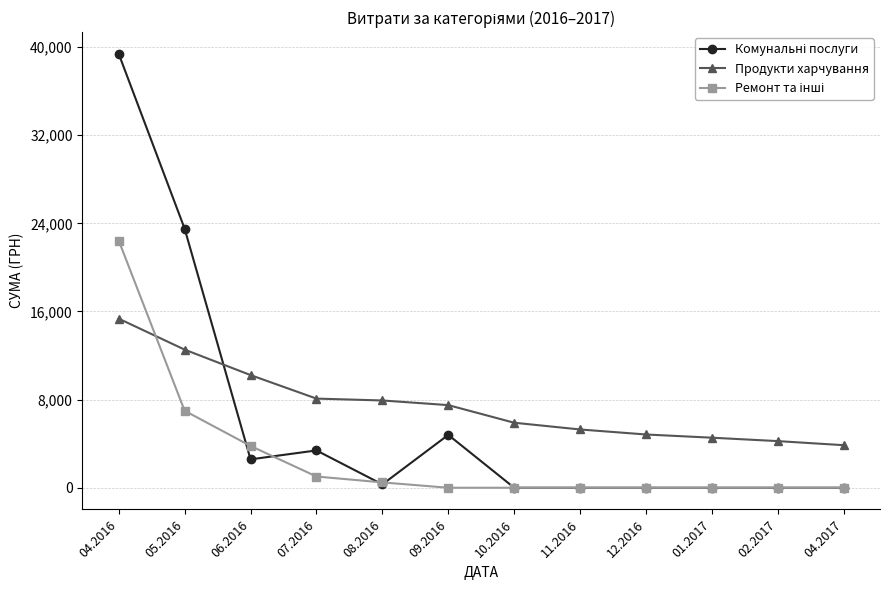

What is the difference between the highest and lowest values at 01.2017?

4542.7